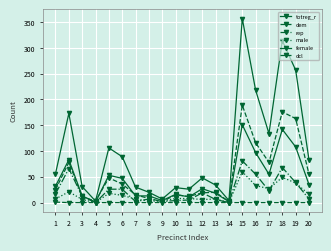

How many distinct data groups are displayed?

6